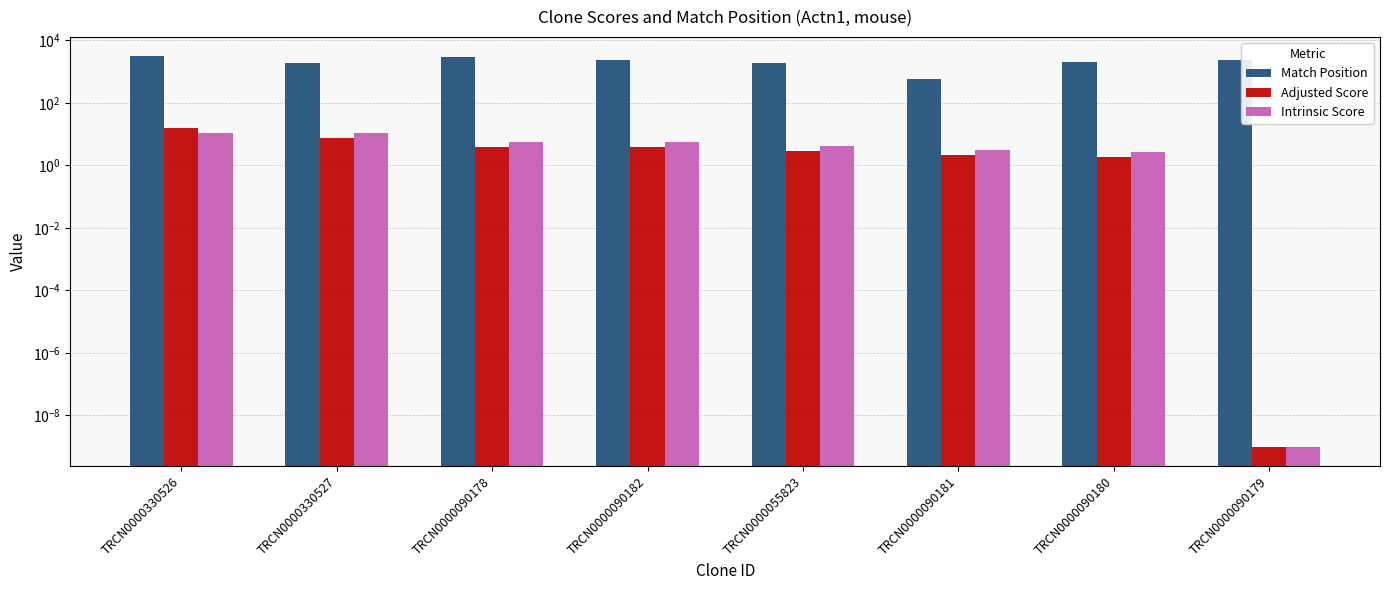

Is it true that Adjusted Score equals 2.8 at TRCN0000330527?

False